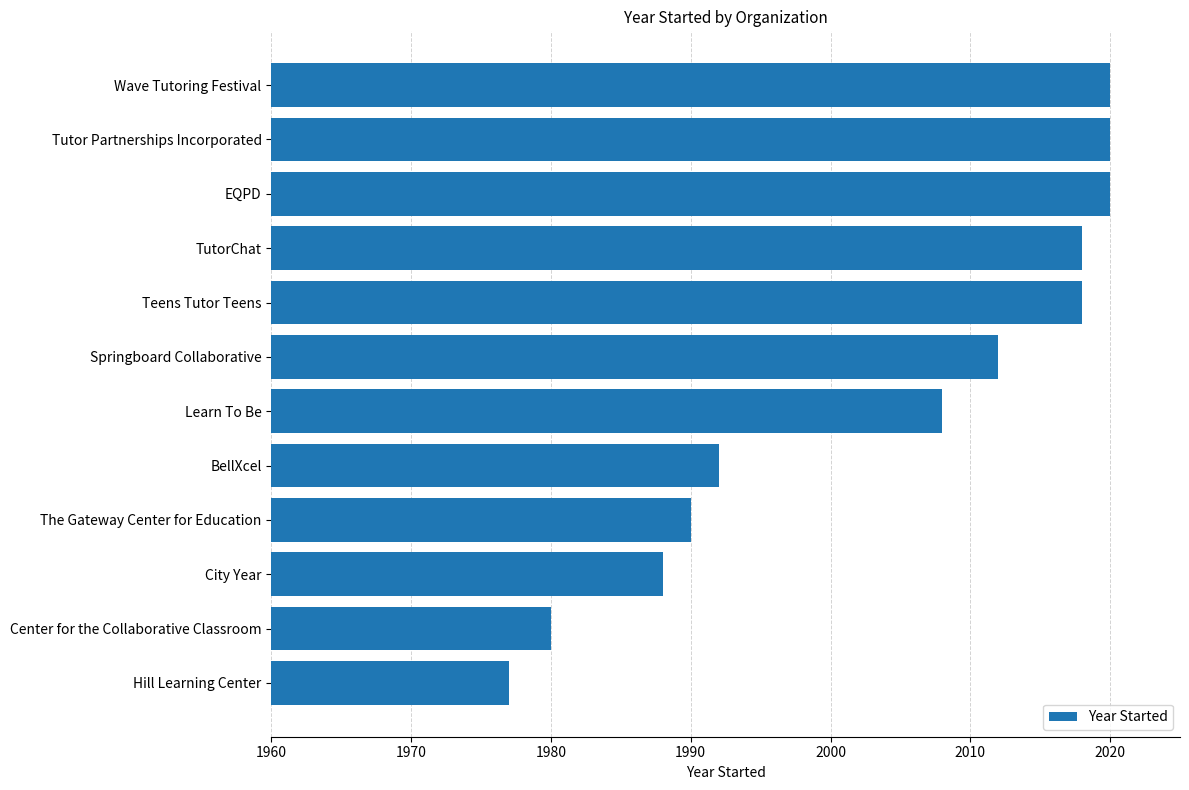

How many values are below 2012?

6